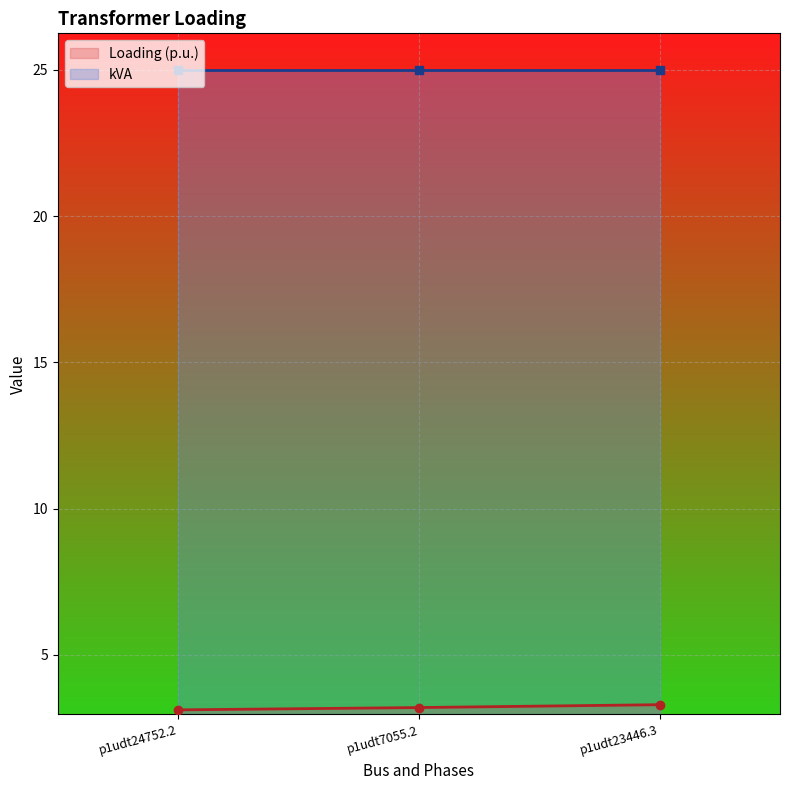

What is the total value across all series at p1udt23446.3?

28.3